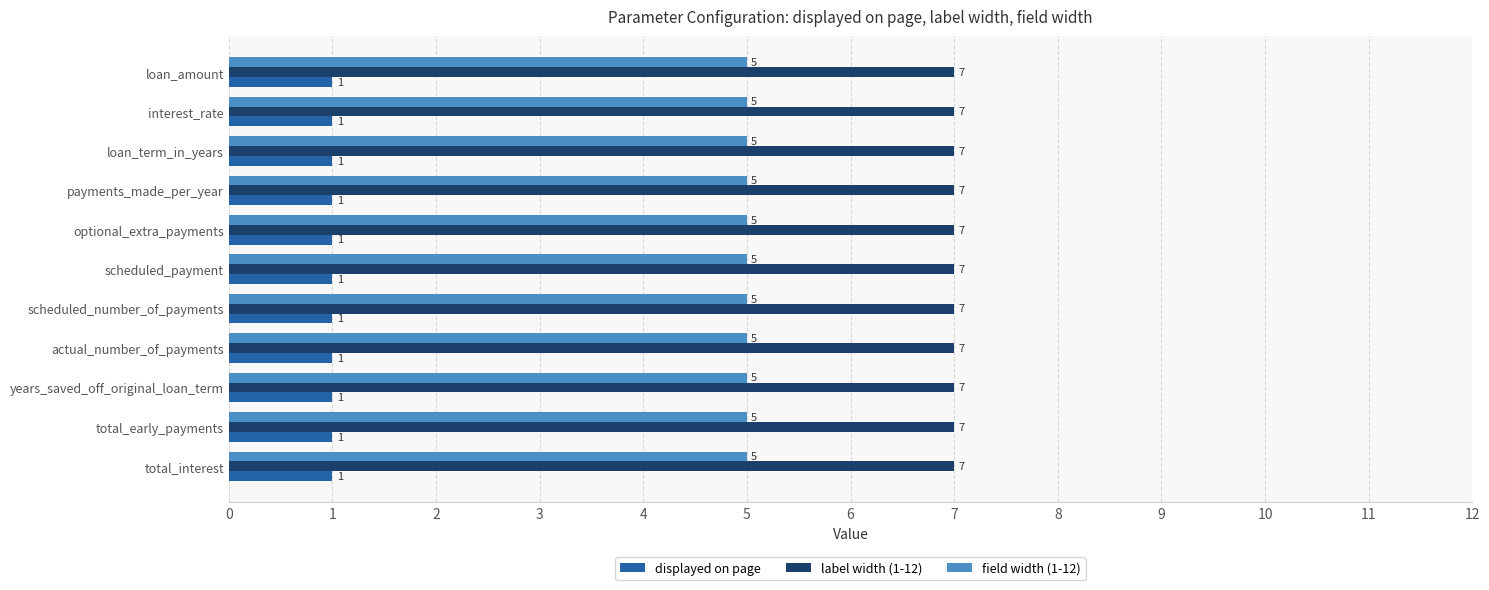

What is the sum of all label width (1-12) values?

77